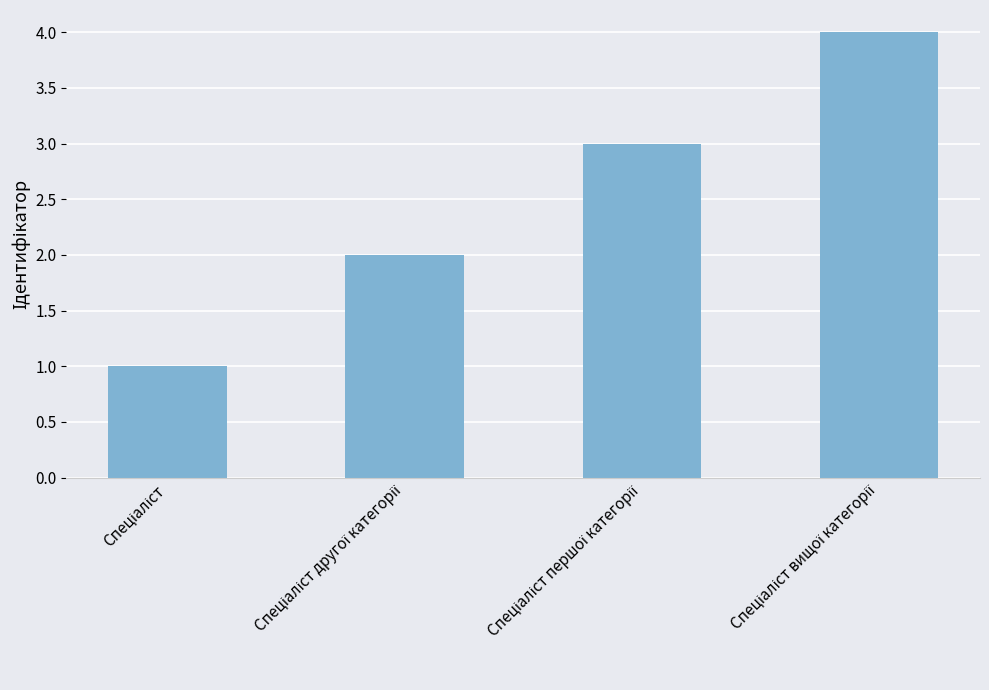

What is the difference between the maximum and minimum values?

3